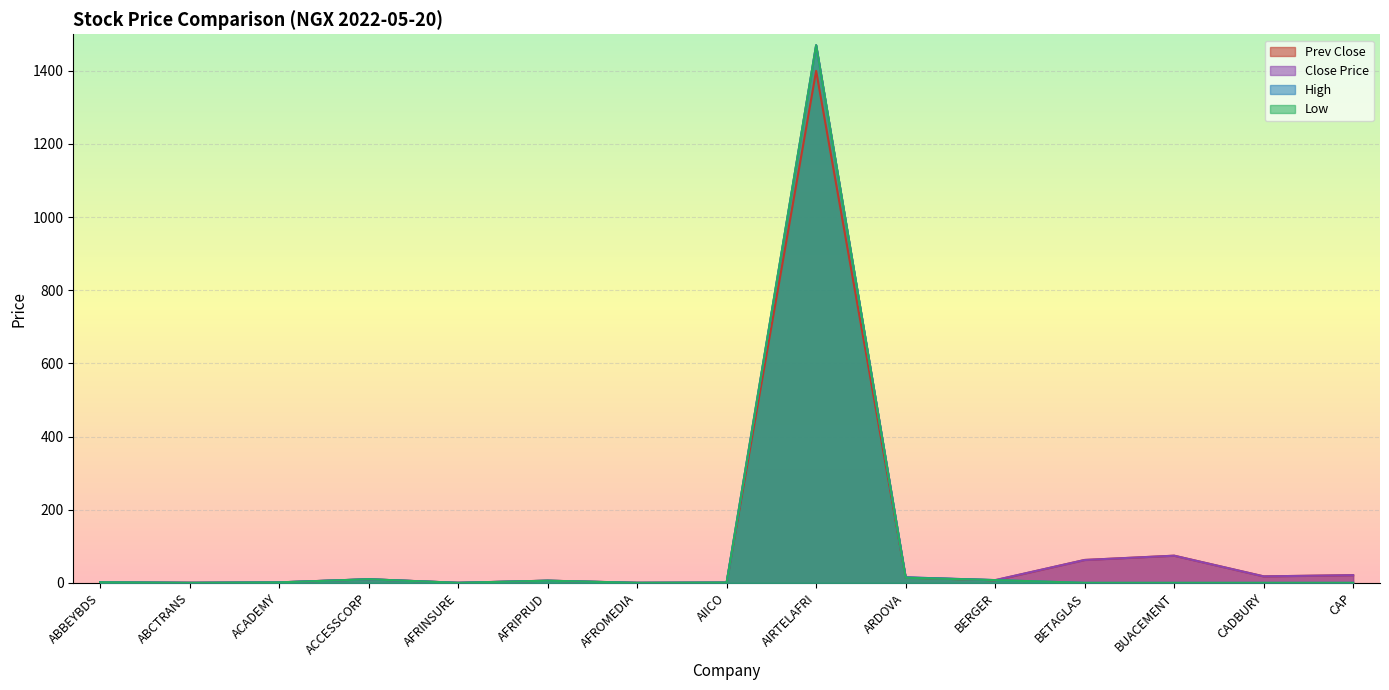

What is the label of the 8th point from the right?

AIICO